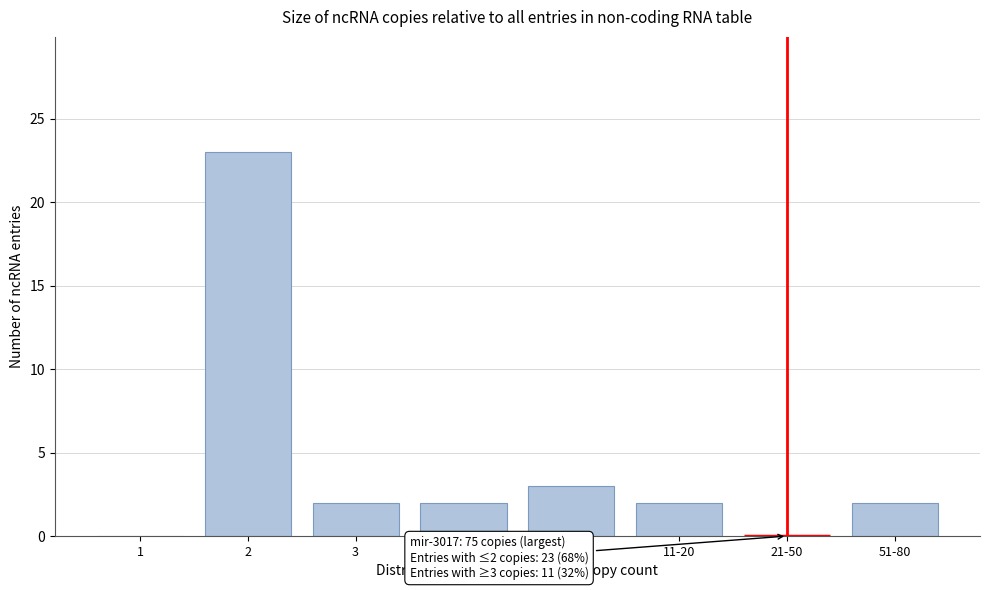

Reading right to left, extract all data points from this chart.

51-80=2	21-50=0	11-20=2	6-10=3	4-5=2	3=2	2=23	1=0